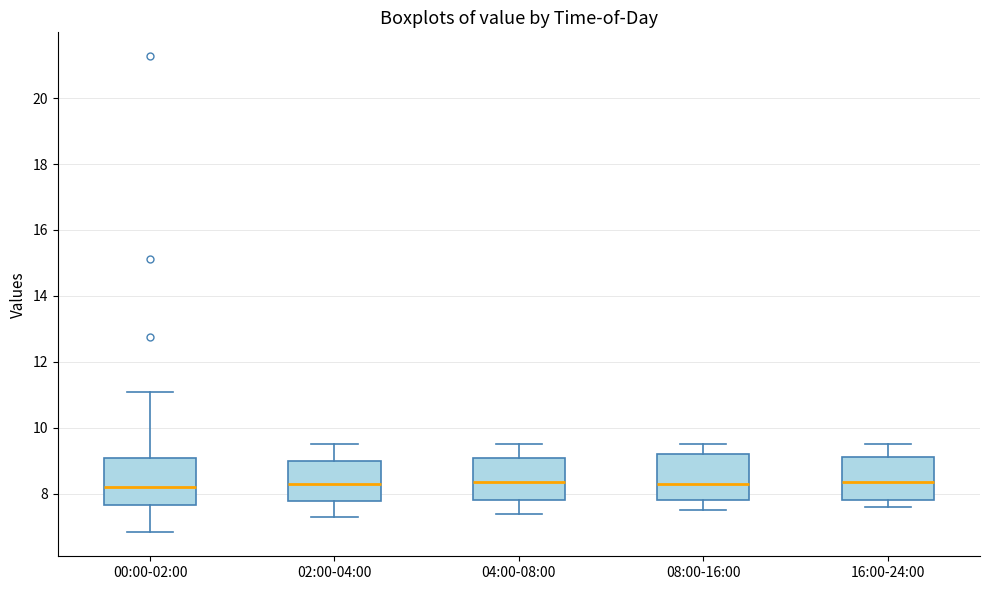

Where is the lower edge of the box for 04:00-08:00 on the y-axis? The values are not printed on the chart, so give them approximately, as read against the axis.

7.8